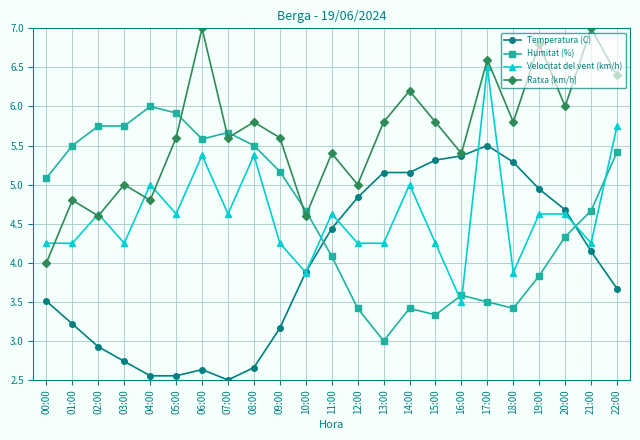

What is the difference between the maximum and minimum values in the Humitat (%) series?

3.0